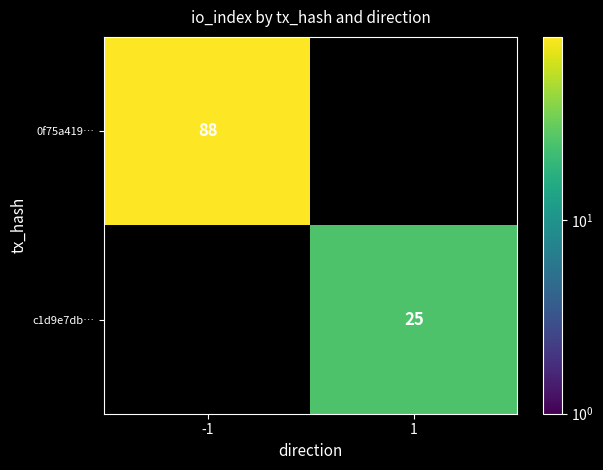

Is it true that 0f75a419… equals 88 at -1?

True